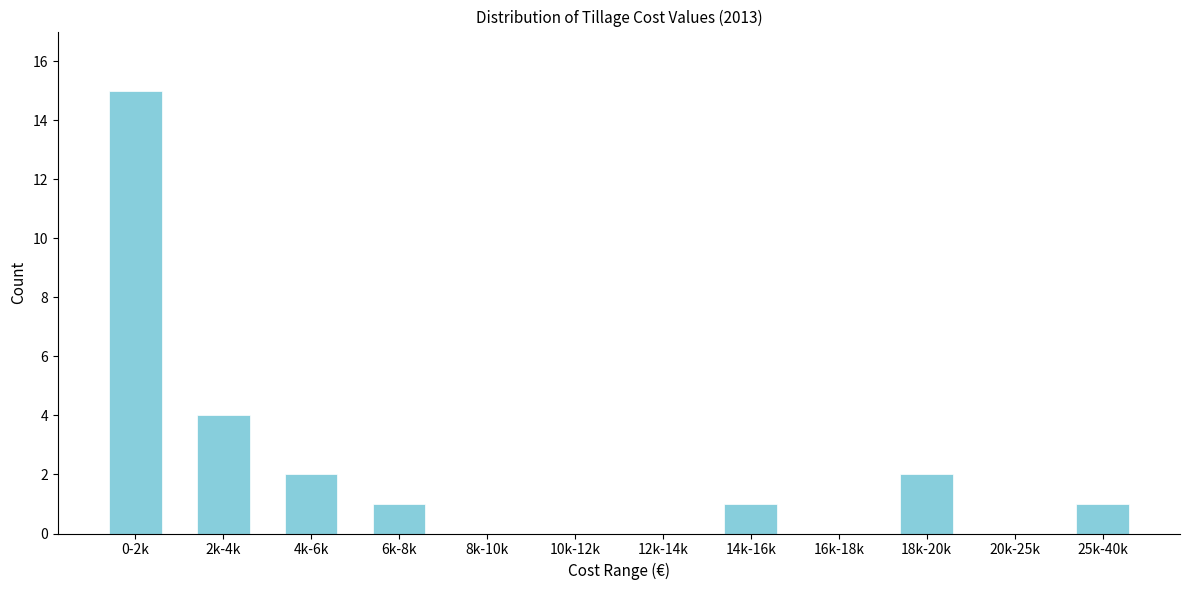

Reading left to right, transcribe all the data shown in this chart.

0-2k=15	2k-4k=4	4k-6k=2	6k-8k=1	8k-10k=0	10k-12k=0	12k-14k=0	14k-16k=1	16k-18k=0	18k-20k=2	20k-25k=0	25k-40k=1